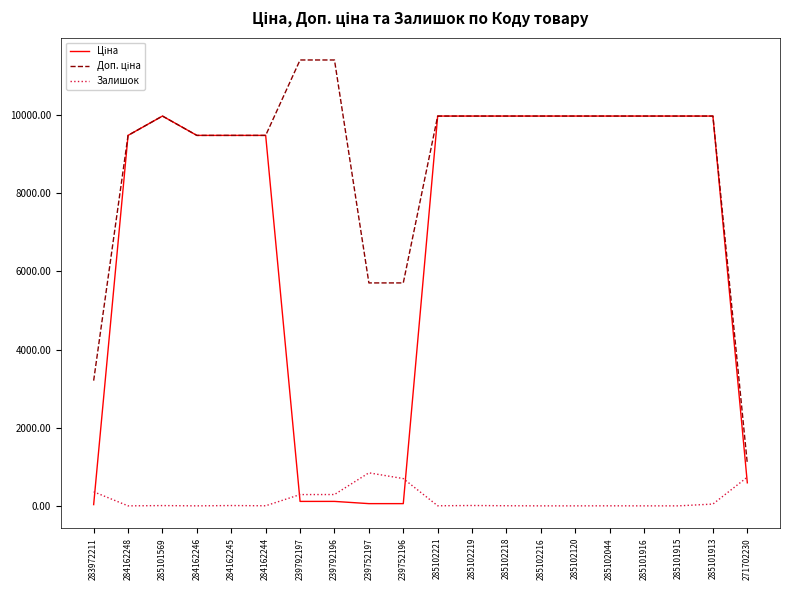

What position from the right is 285101915?

3